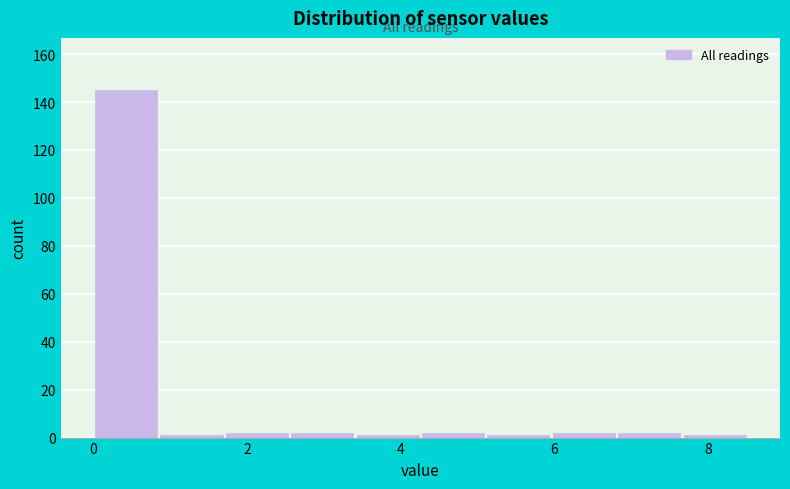

What is the height of the bar covering 1.8 to 2.6 on the x-axis? Neither the bar edges nor the heights are printed on the chart, so give them approximately, as read against the axes.

2